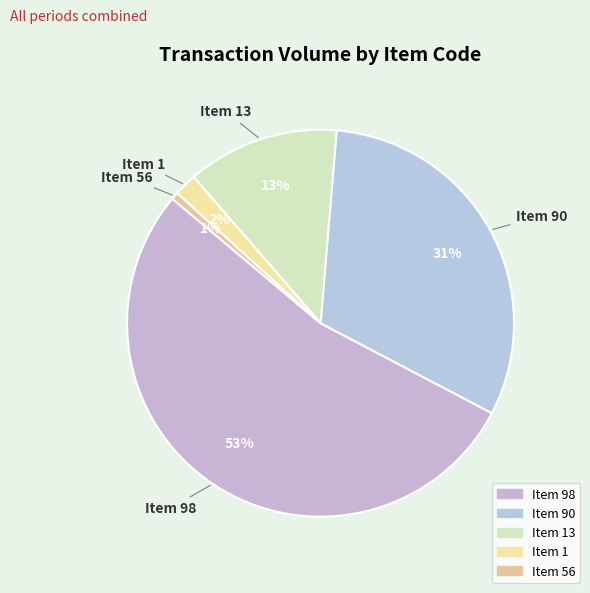

How many slices are in this pie chart?

5